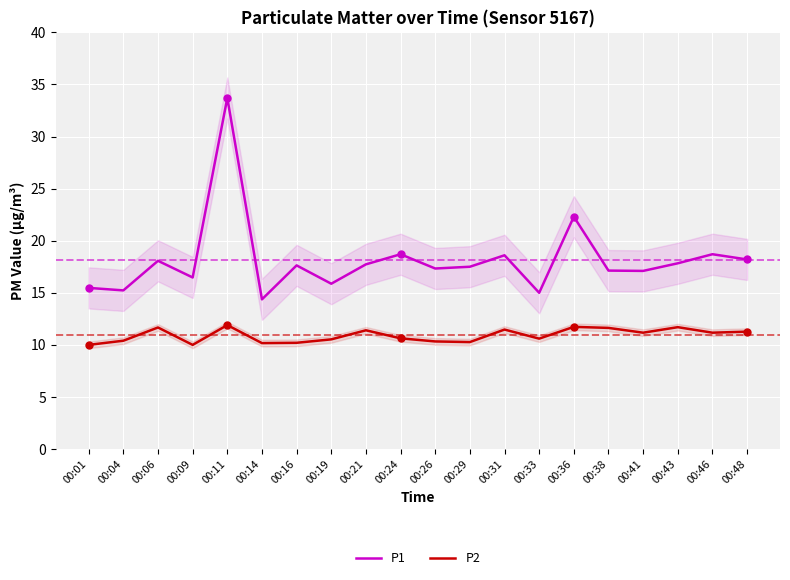

True or false: P2 has more than 1 interior local peaks.

True